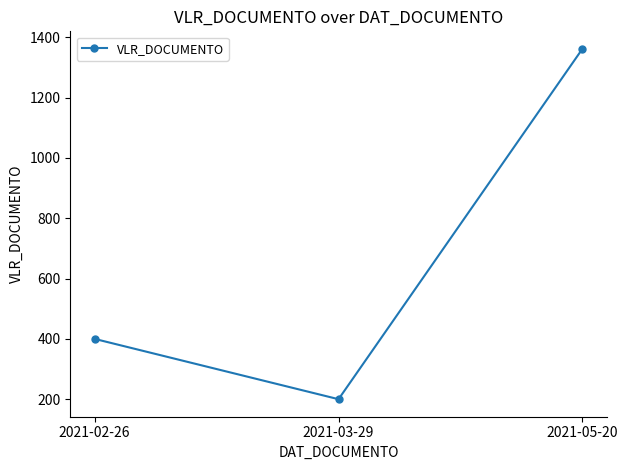

What is the change in value from 2021-02-26 to 2021-05-20?

+962